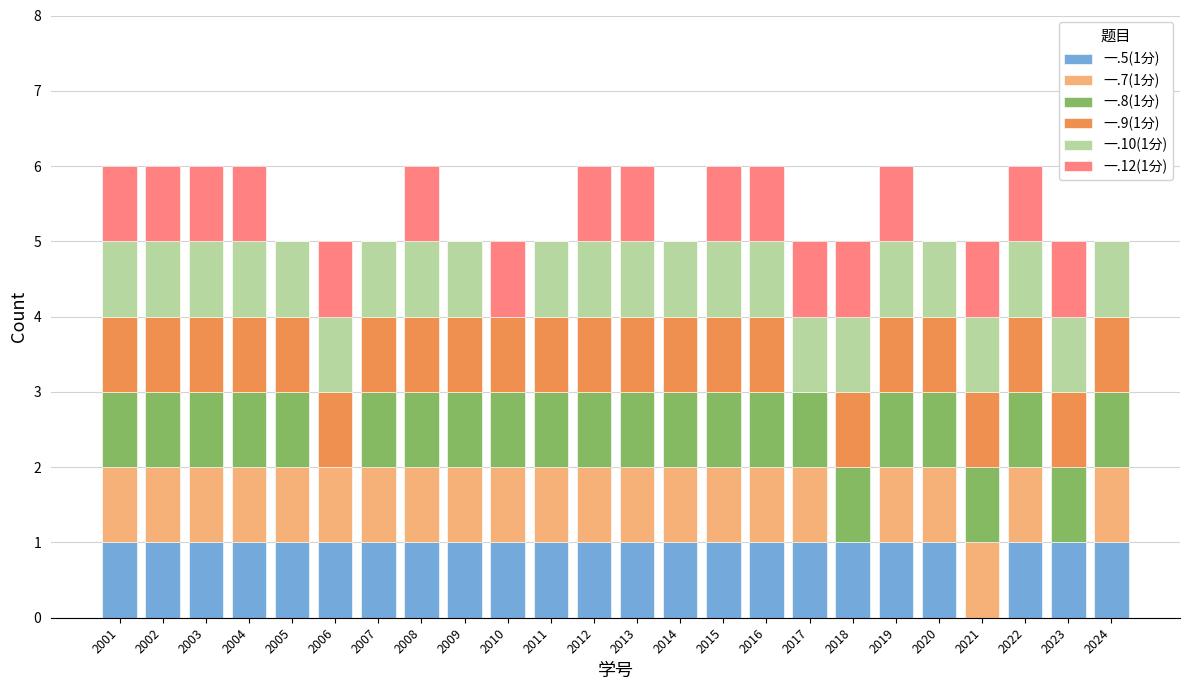

True or false: 一.5(1分) has a value of 0 at 2016.

False